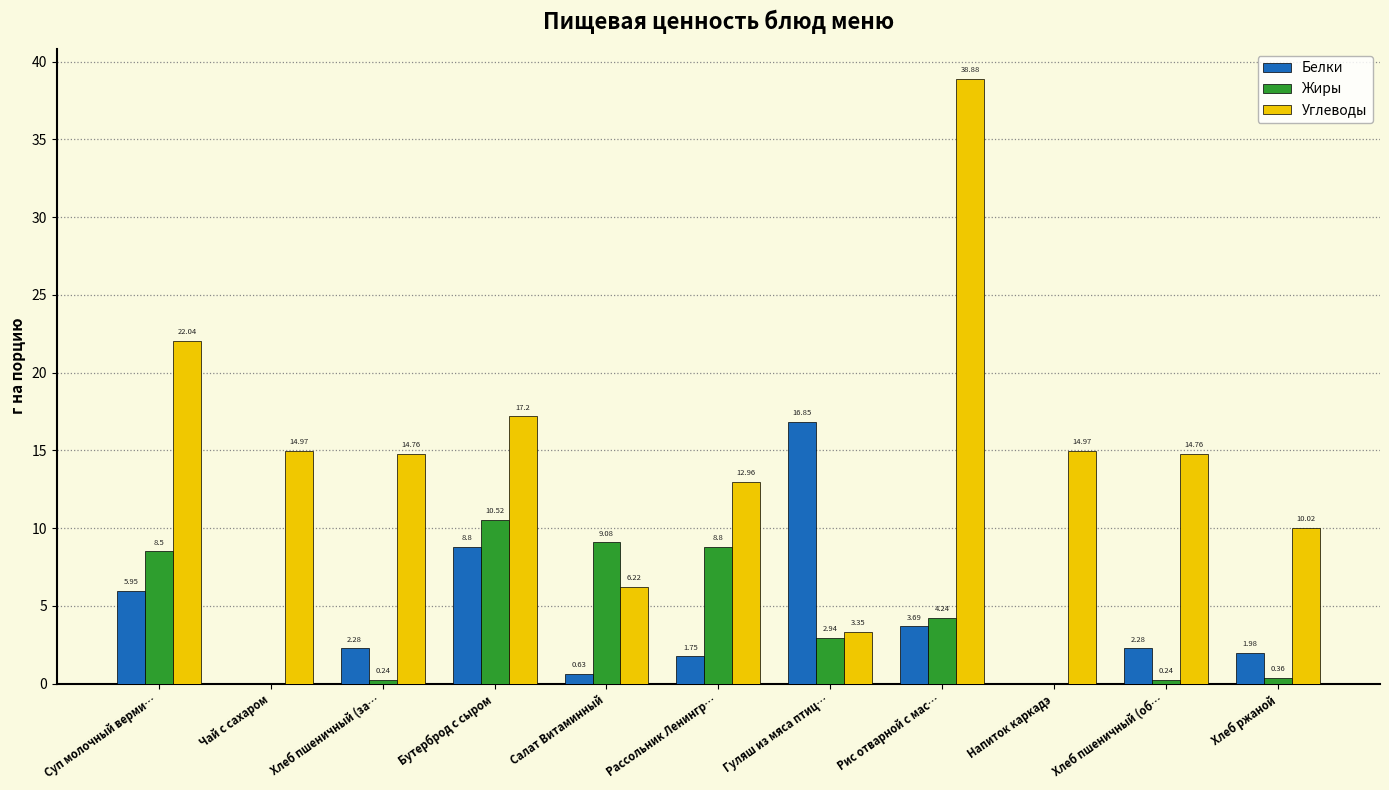

Are the bars grouped side by side (vs. stacked)?

Yes